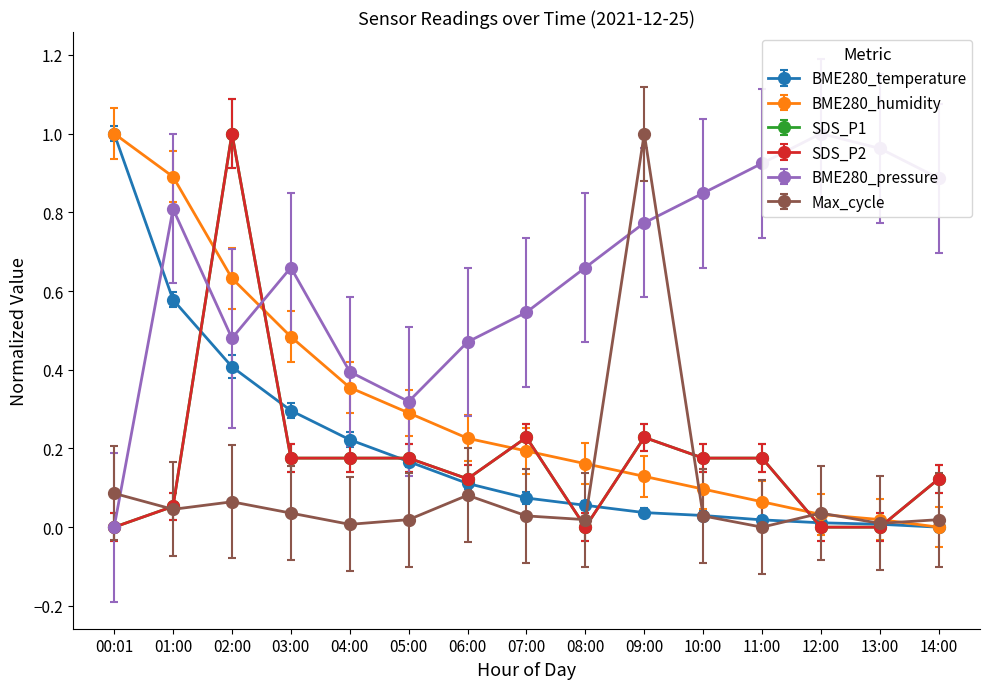

Which category has the lowest value in the SDS_P2 series?

00:01